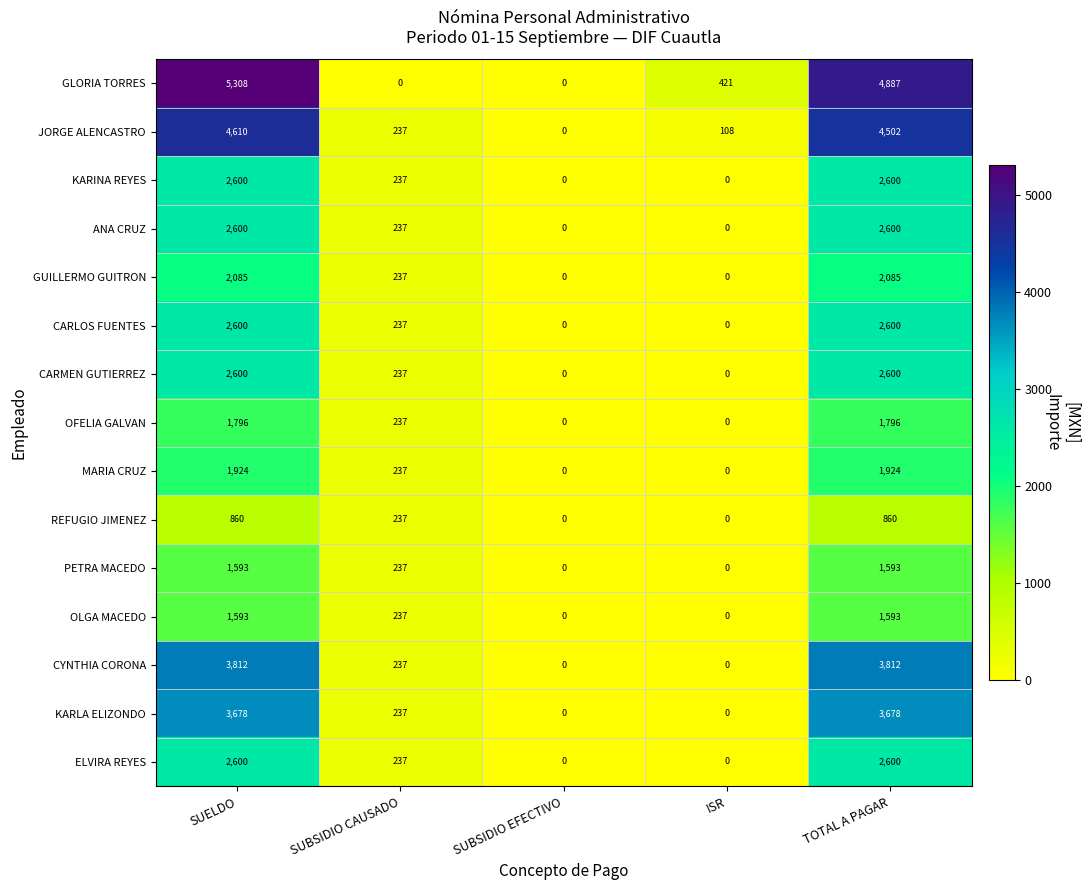

What is the sum of the CARMEN GUTIERREZ values at SUELDO and SUBSIDIO CAUSADO?

2837